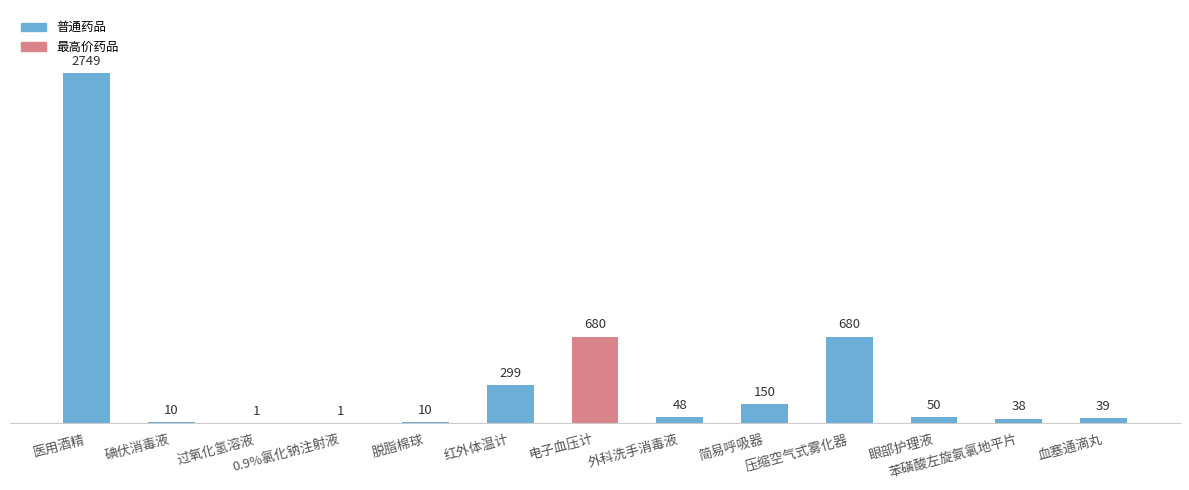

What is the maximum value shown in the chart?

2748.8